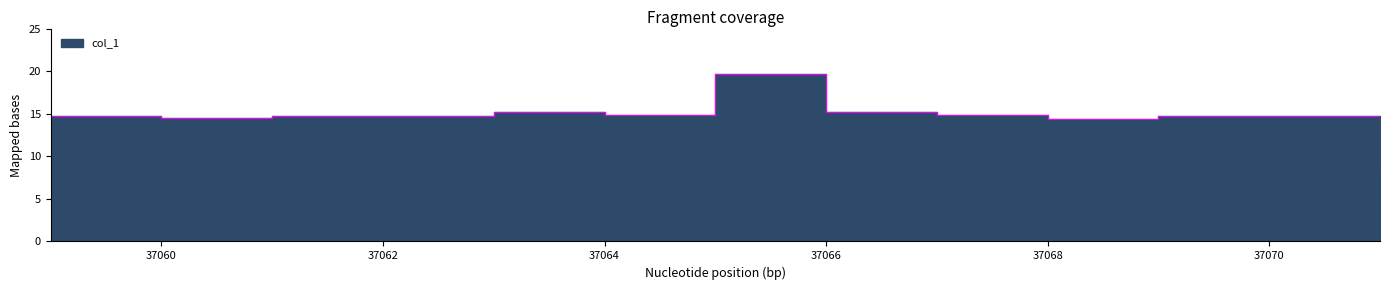

What is the difference between the values at 37067 and 37065?

4.8